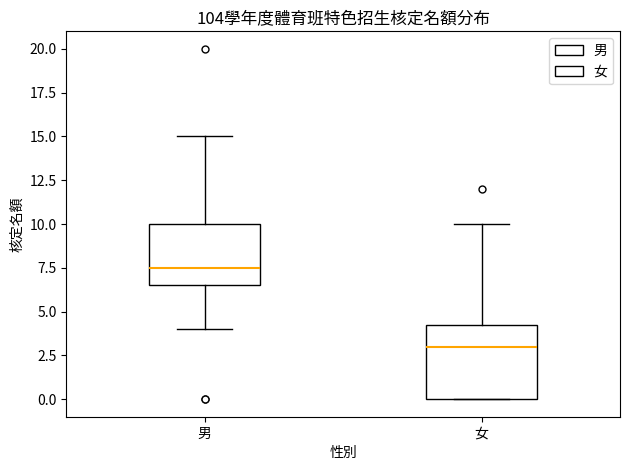

Which box's median line is the highest?

男